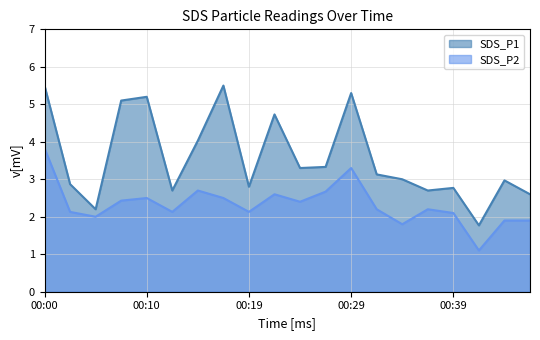

In SDS_P2, how many points are lower than both neighbors (excluding endpoints)?

6